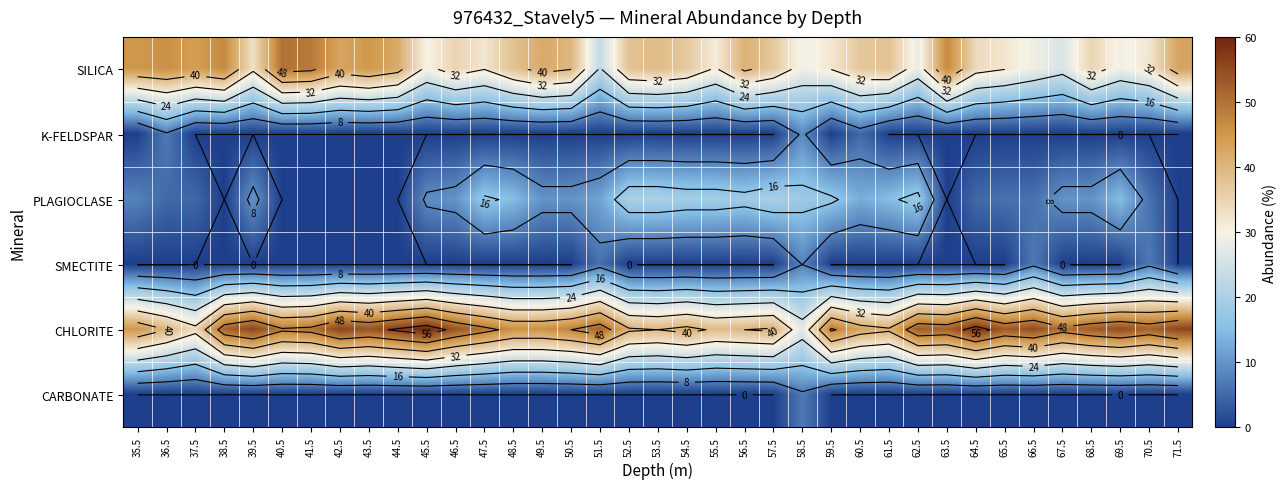

The K-FELDSPAR series shows 5 at 45.5. True or false?

False